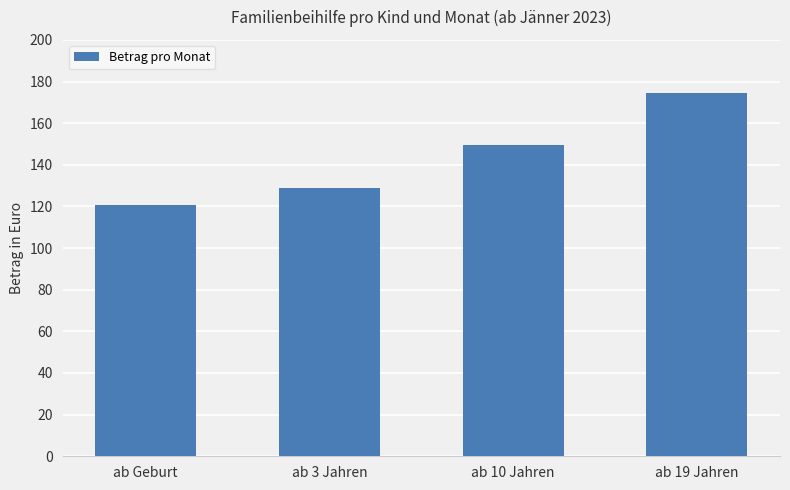

What is the sum of all values?

574.0